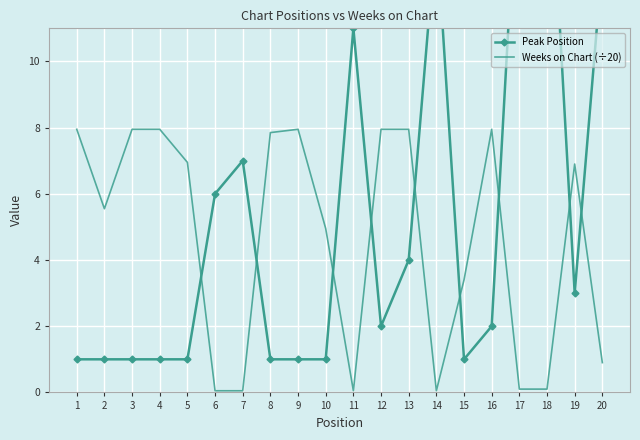

The Weeks on Chart (÷20) series shows 0.1 at 18. True or false?

True